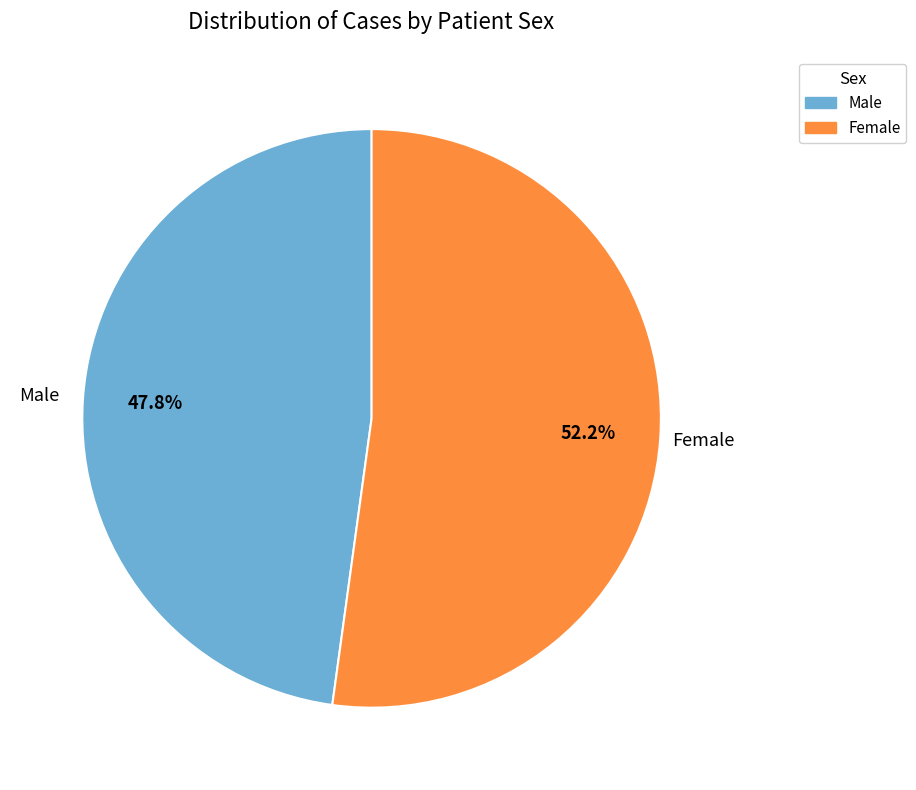

To the nearest percent, what percentage of the pie is Female?

52%